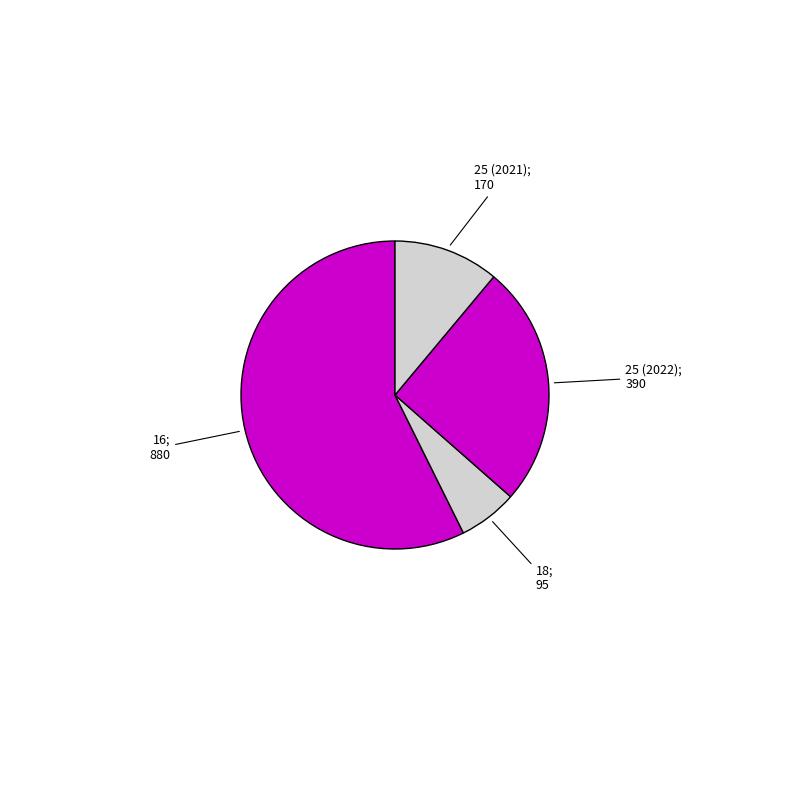

Which category has the smallest portion of the pie?

18